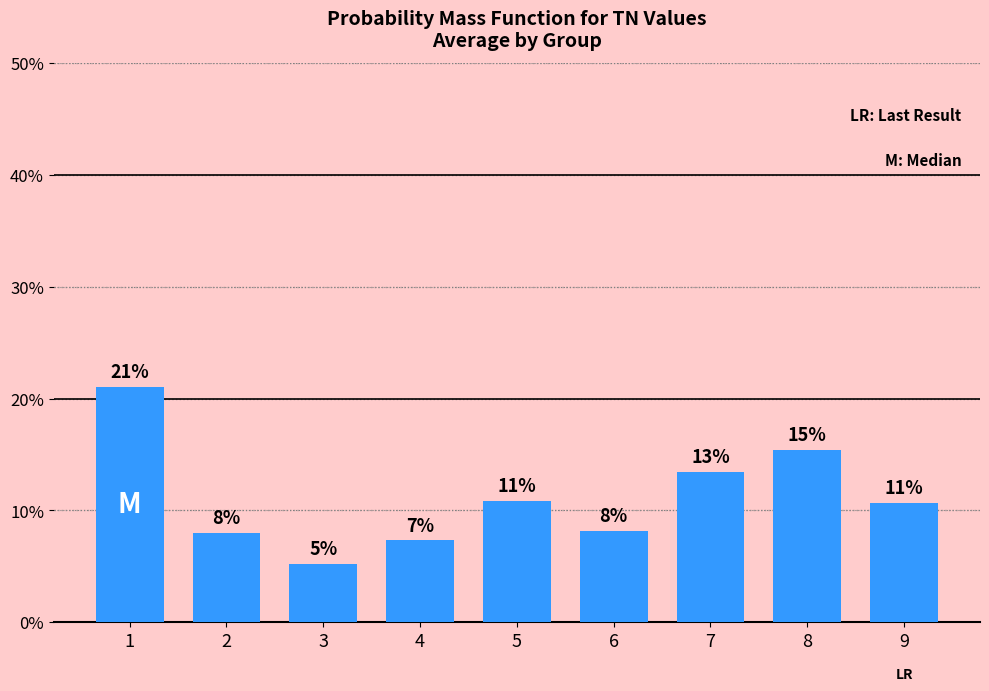

List the labels in order of value, largest first.

1, 8, 7, 5, 9, 6, 2, 4, 3